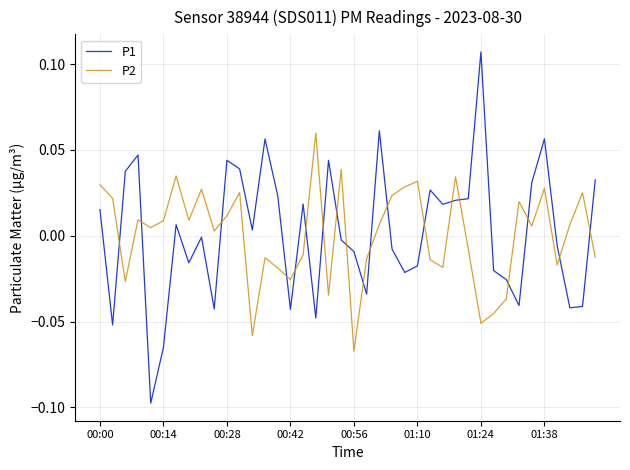

True or false: P1 and P2 intersect in this chart.

True